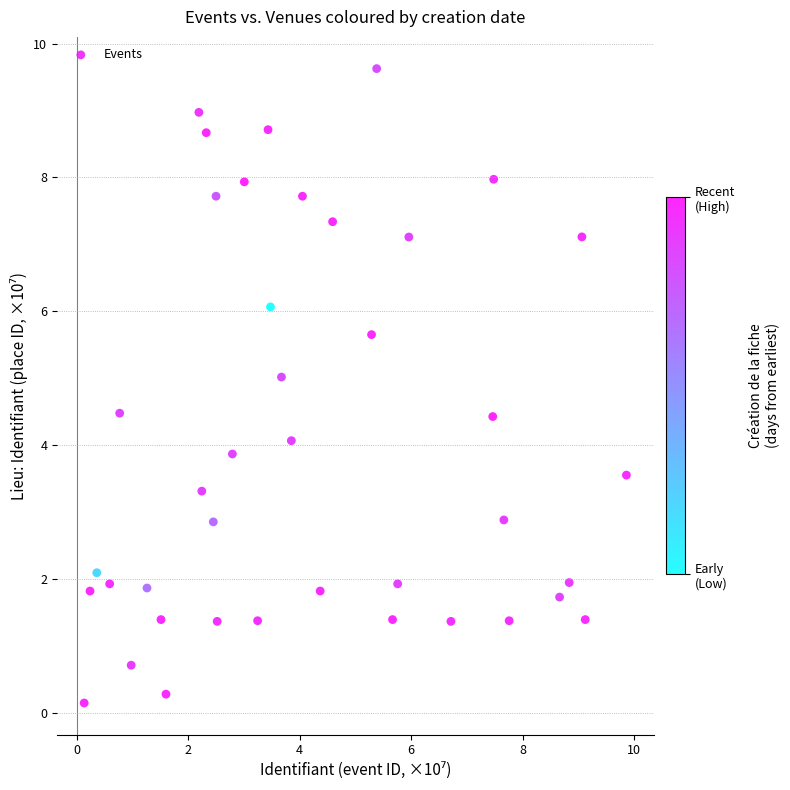

What is the range of Y values (max minus min)?

9.5